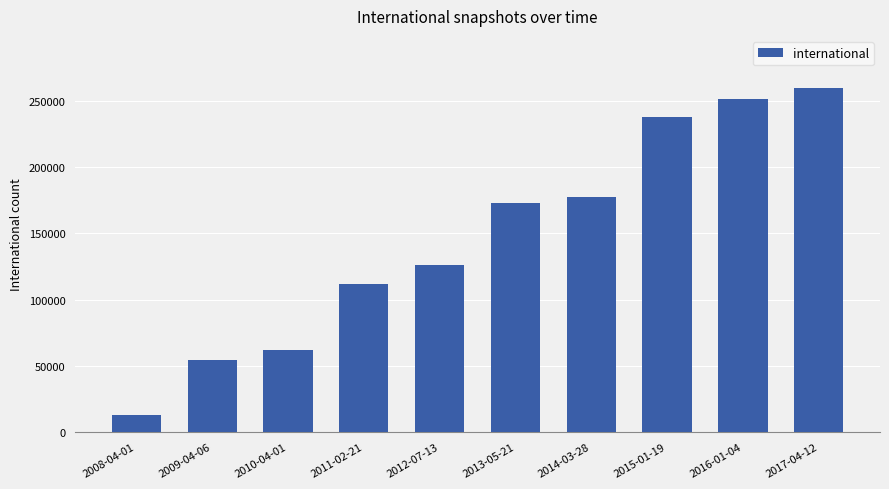

What is the average value?

146694